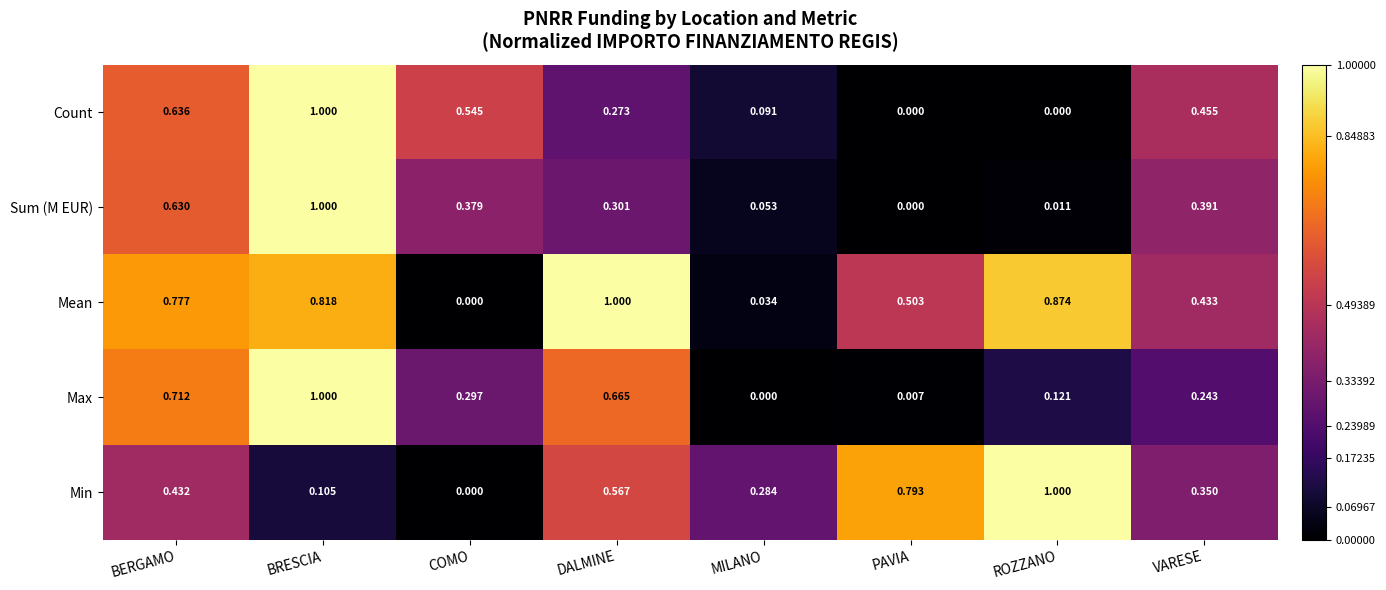

At ROZZANO, list the series in order from smallest to largest.

Count, Sum (M EUR), Max, Mean, Min